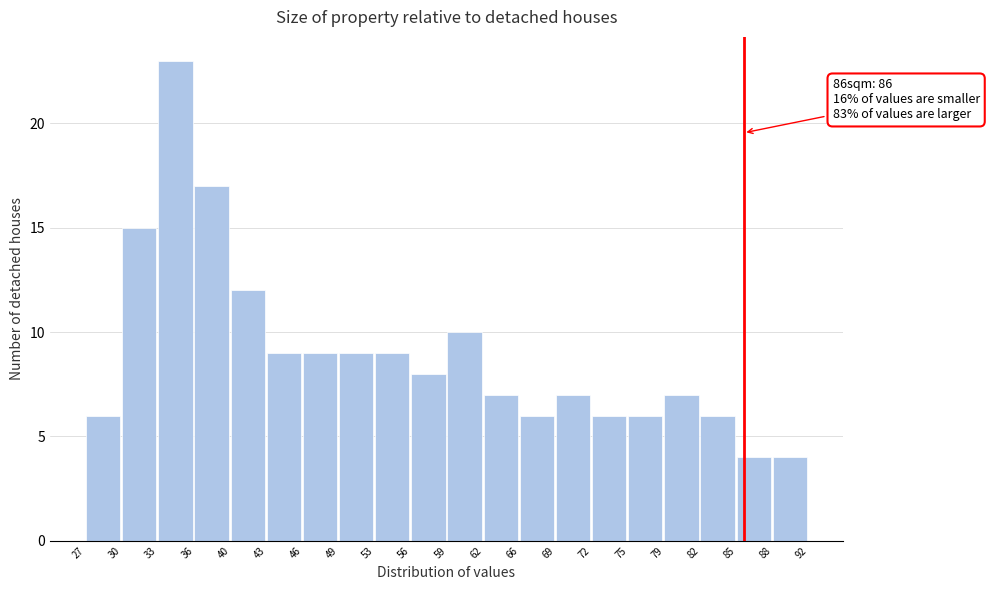

Reading left to right, transcribe all the data shown in this chart.

27=6	30=15	33=23	36=17	40=12	43=9	46=9	49=9	53=9	56=8	59=10	62=7	66=6	69=7	72=6	75=6	79=7	82=6	85=4	88=4